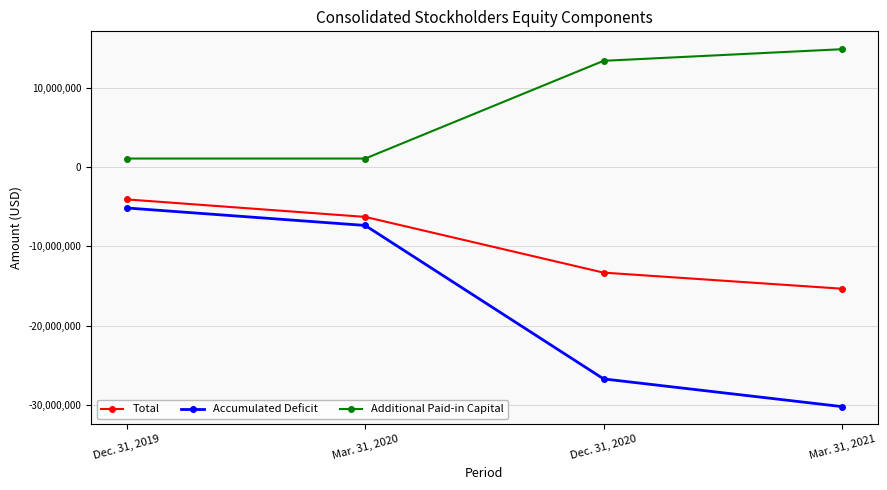

What is the label of the 1st point from the left?

Dec. 31, 2019